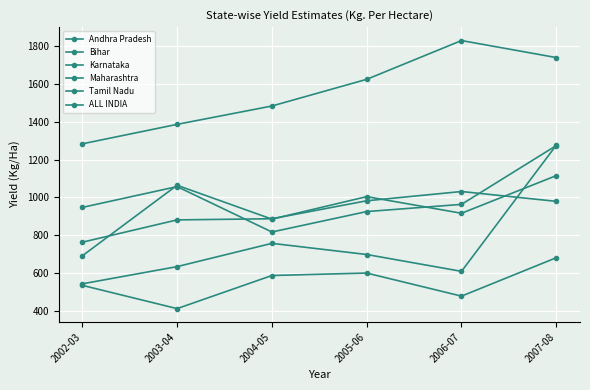

How many values in the Karnataka series are below 587?

3